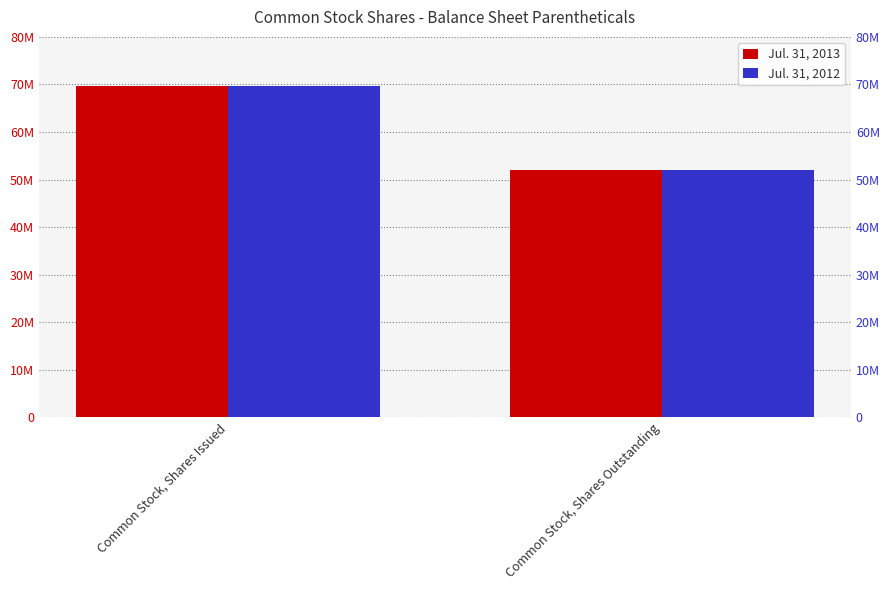

Reading left to right, list all the values displayed in this chart.

Jul. 31, 2013: Common Stock, Shares Issued=69615000	Common Stock, Shares Outstanding=52000000
Jul. 31, 2012: Common Stock, Shares Issued=69615000	Common Stock, Shares Outstanding=52000000